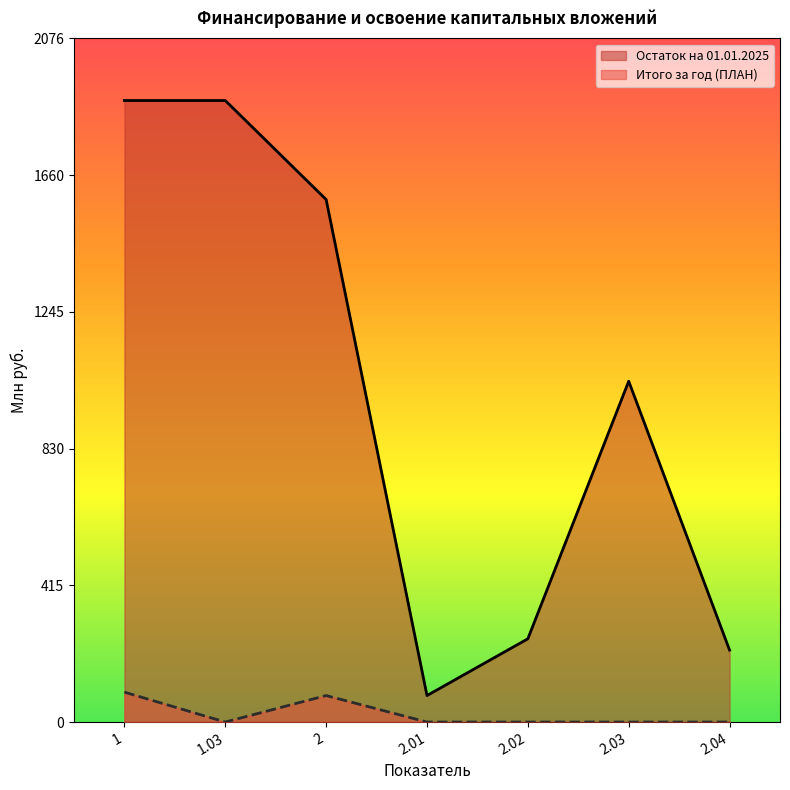

Rank the series by their maximum value, from highest to lowest.

Остаток на 01.01.2025, Итого за год (ПЛАН)